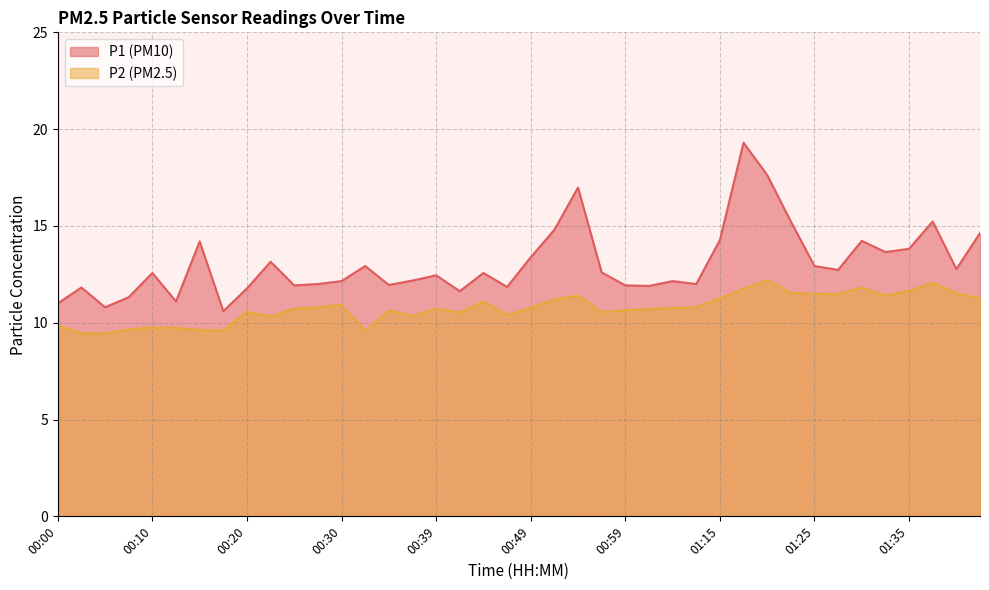

What is the label of the 26th point from the left?

01:01